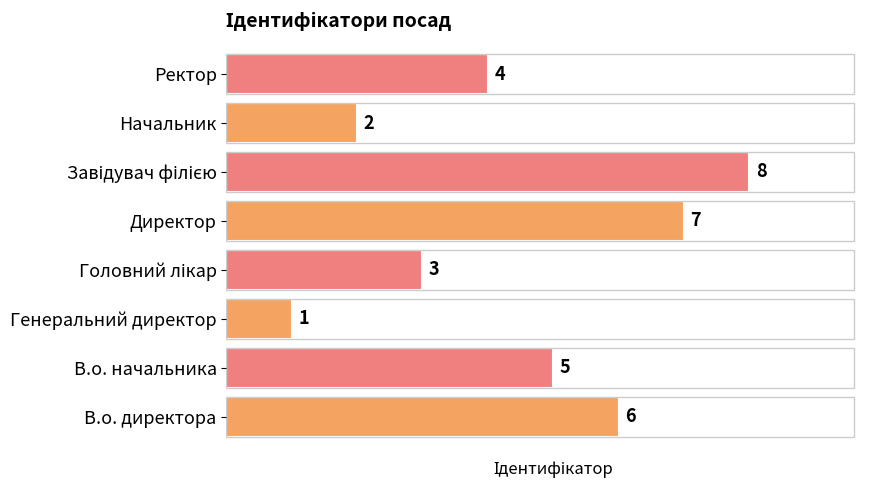

What is the sum of the values at Директор and В.о. директора?

13